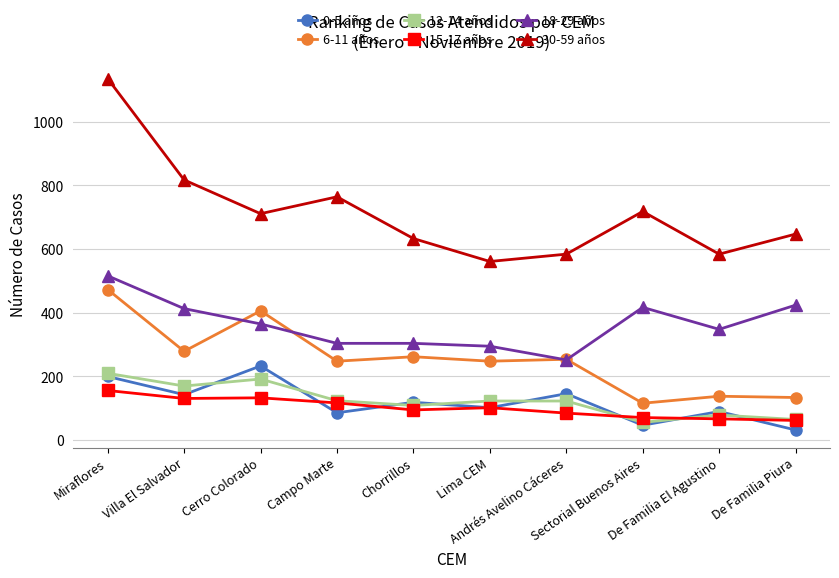

Which series has the widest spread of values?

30-59 años